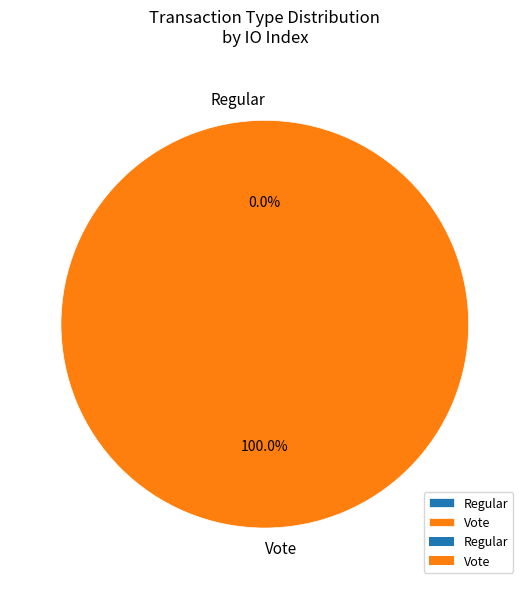

Do Regular and Vote together represent more than half of the pie?

Yes